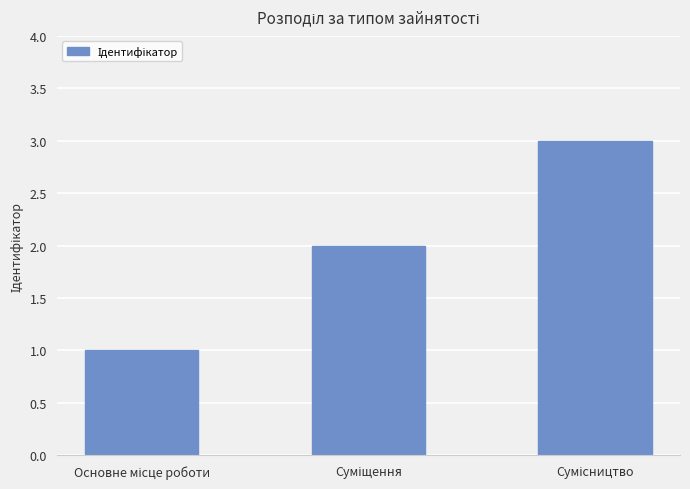

What is the maximum value shown in the chart?

3